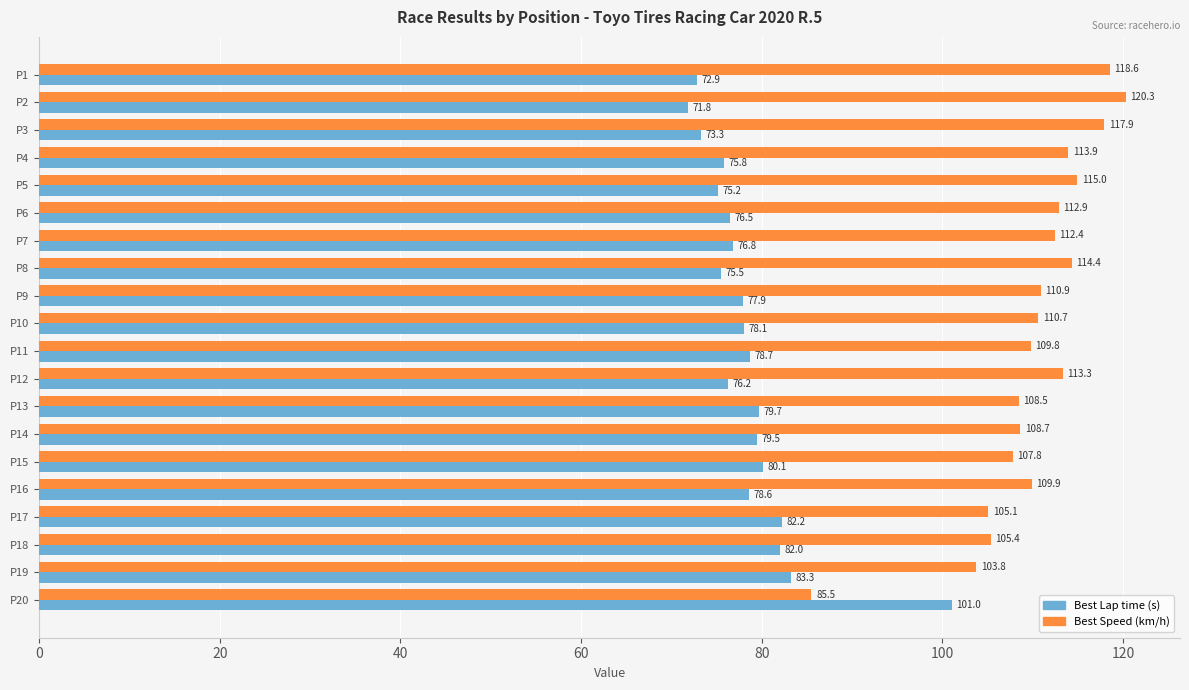

True or false: Best Speed (km/h) has a value of 25.5 at P20.

False